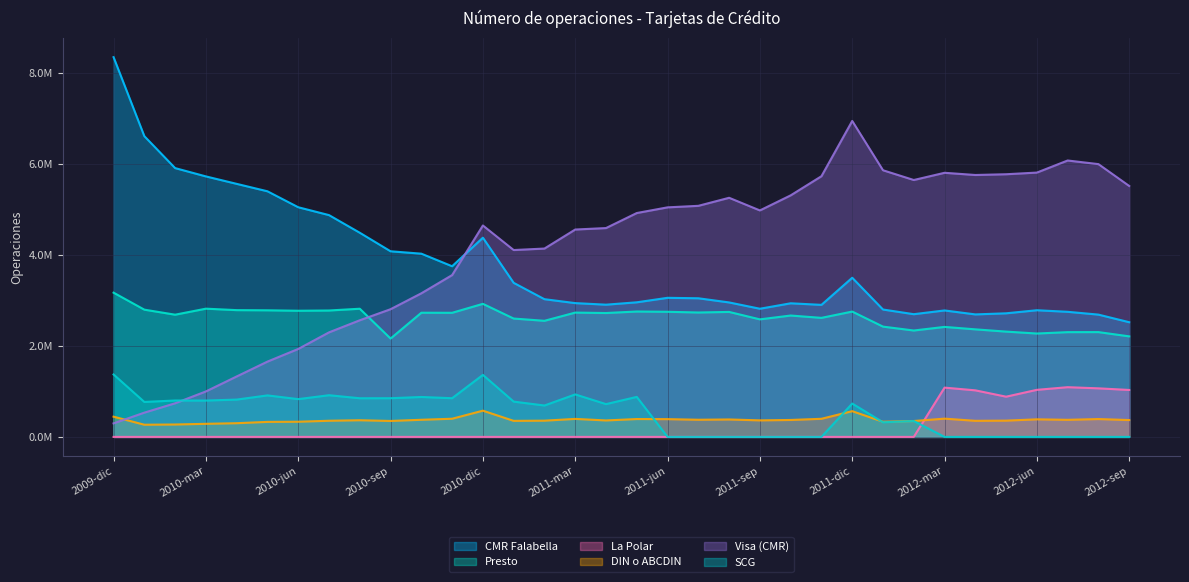

What is the difference between the maximum and minimum values in the DIN o ABCDIN series?

308594